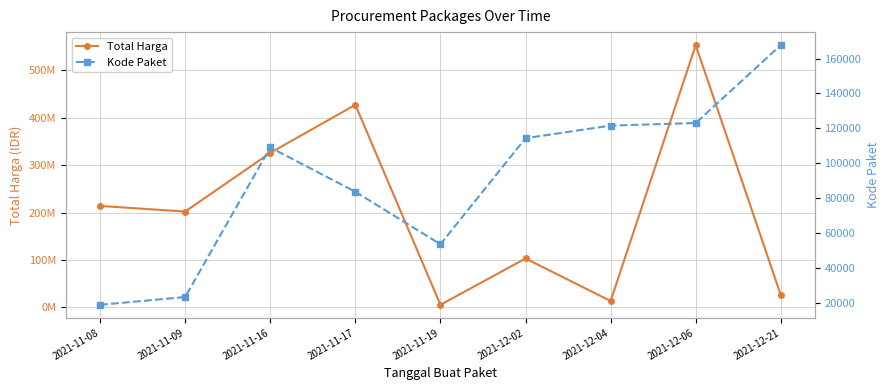

What position from the right is 2021-12-06?

2